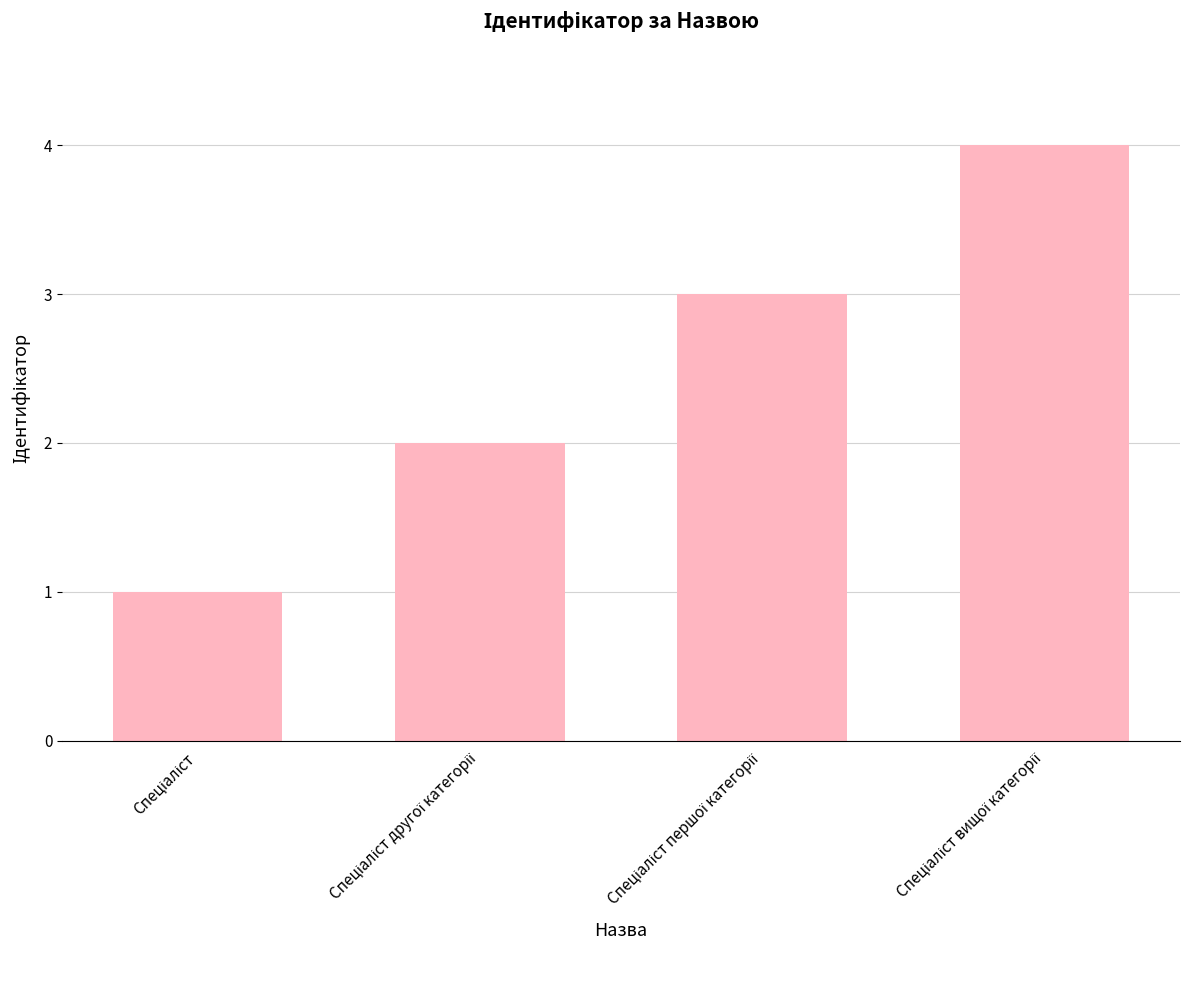

What is the greatest value displayed?

4